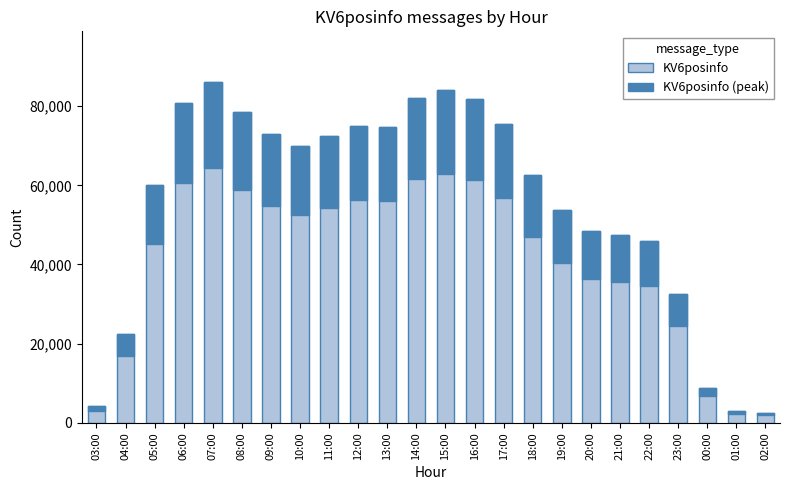

List the series in order of their peak value, highest first.

KV6posinfo, KV6posinfo (peak)